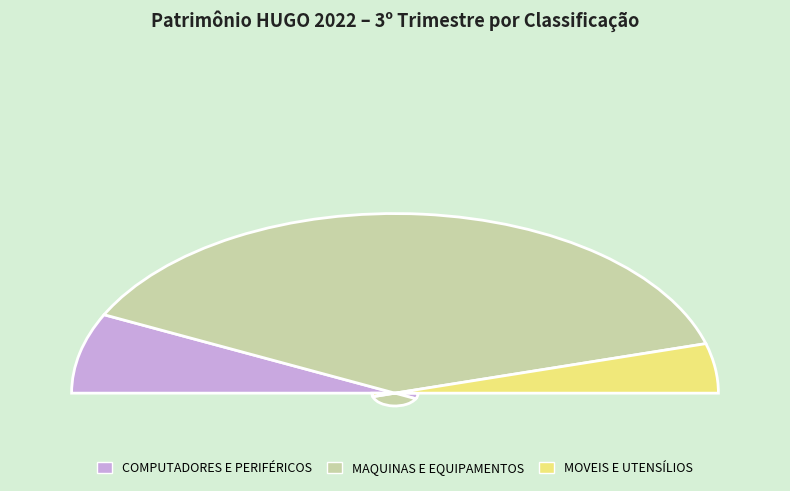

Does any single category account for the majority?

Yes